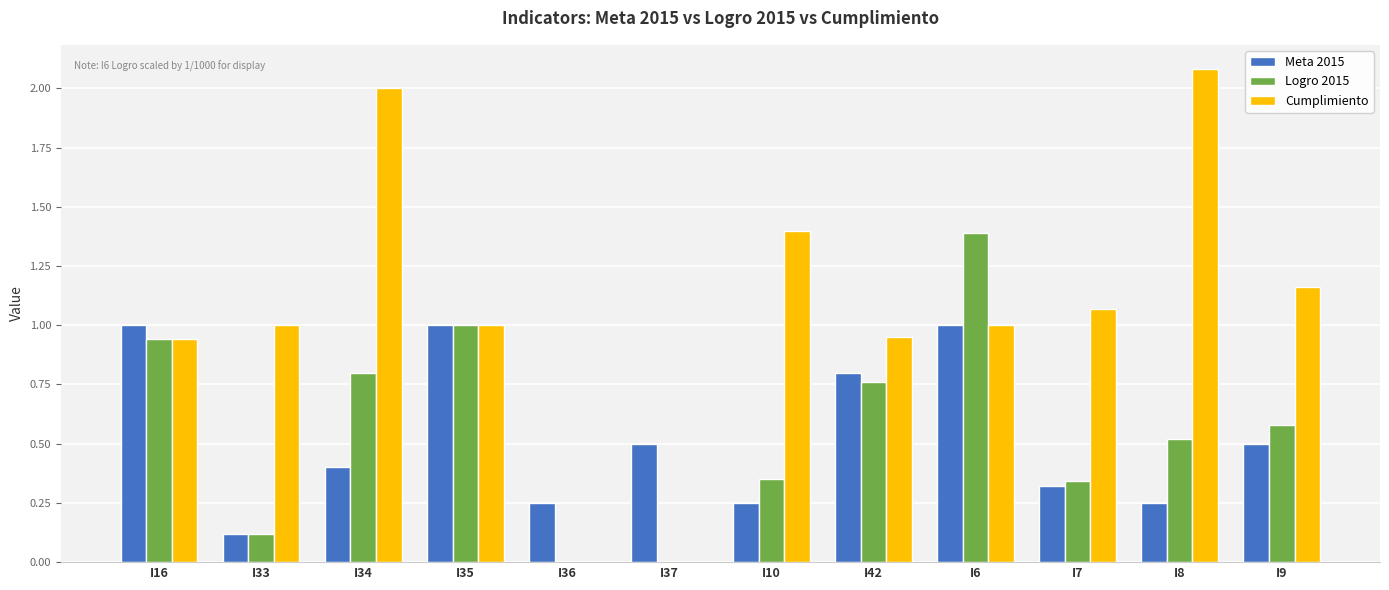

How many series are shown in this chart?

3